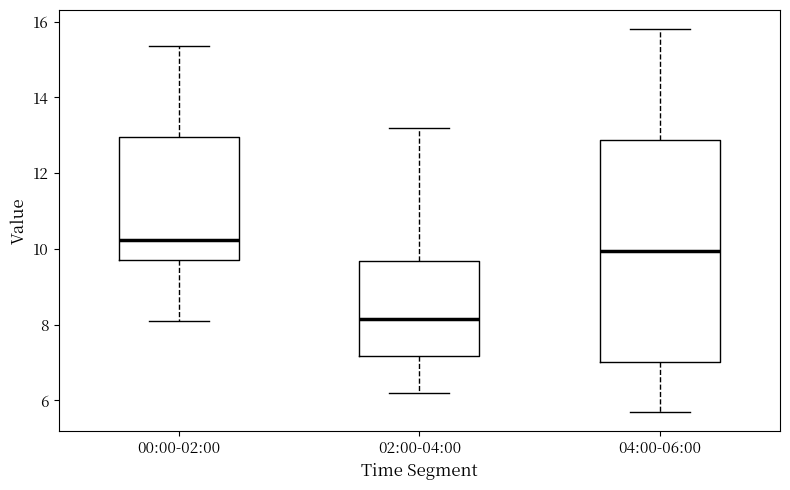

Comparing the boxes themselves (not the whiskers), which one is the tallest?

04:00-06:00